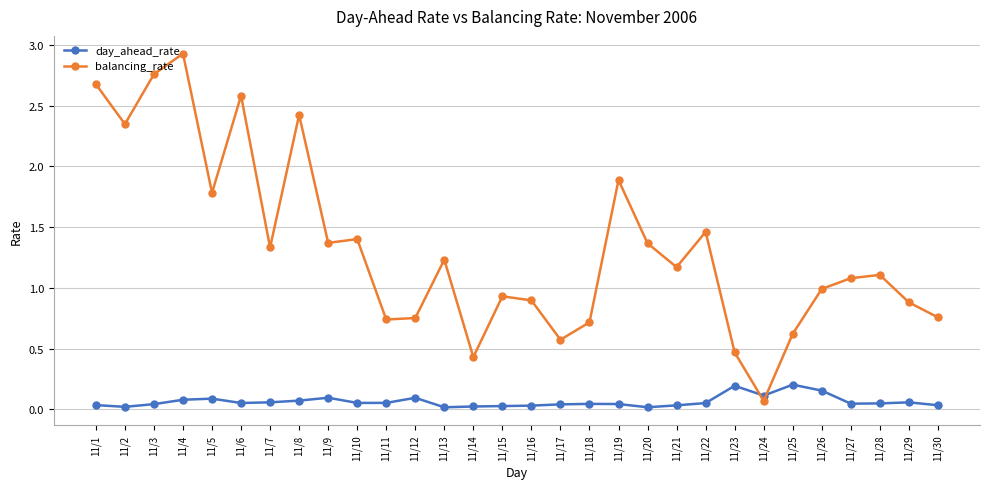

At which label does balancing_rate first exceed 1?

11/1